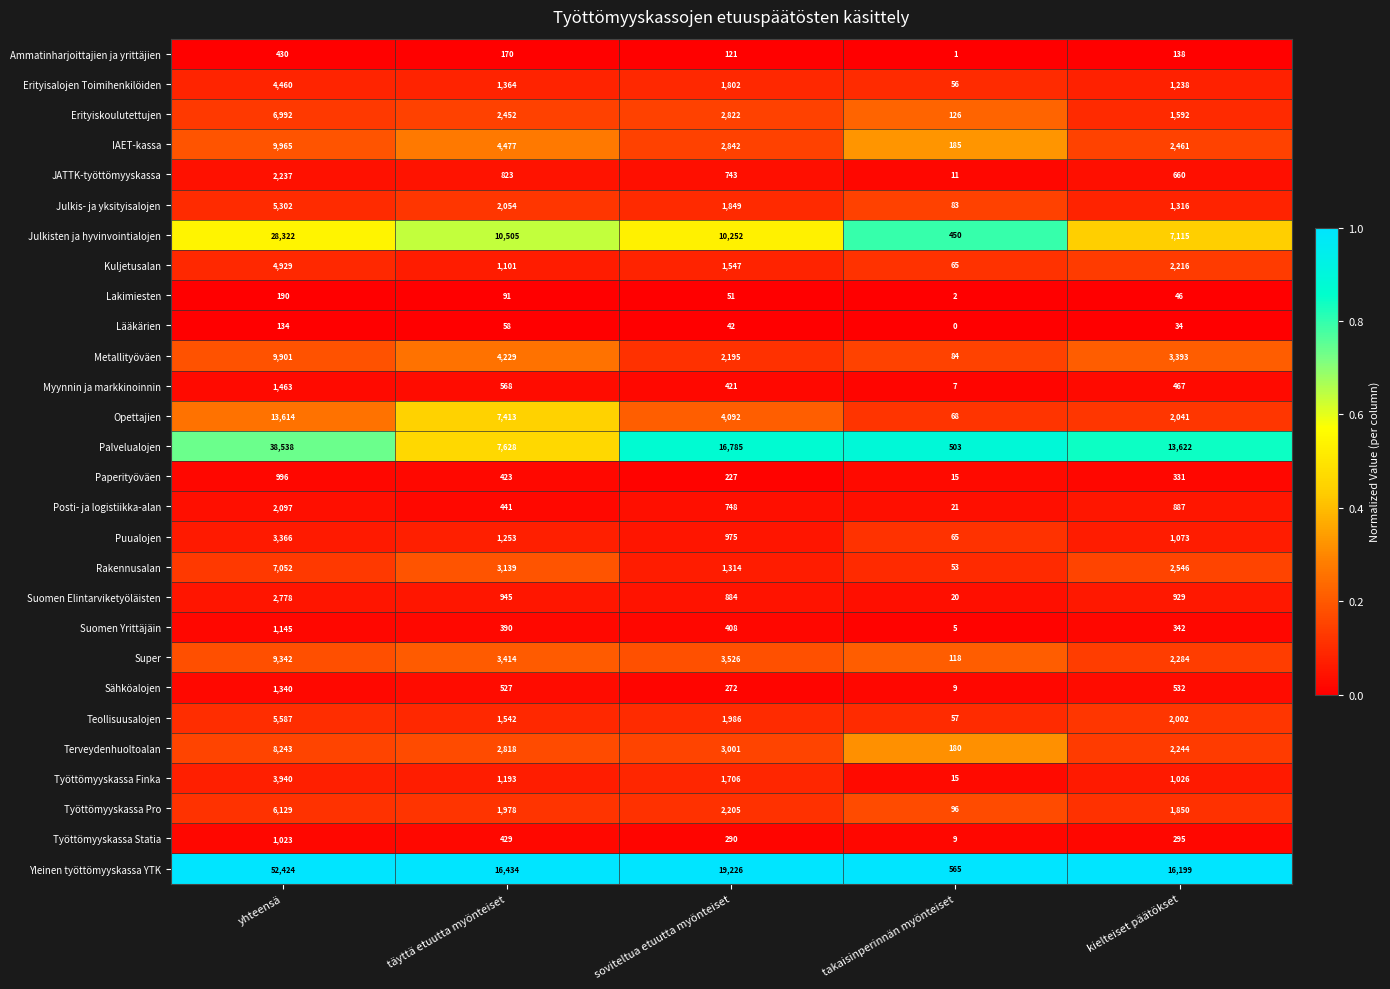

True or false: Yleinen työttömyyskassa YTK has a value of 26951 at täyttä etuutta myönteiset.

False